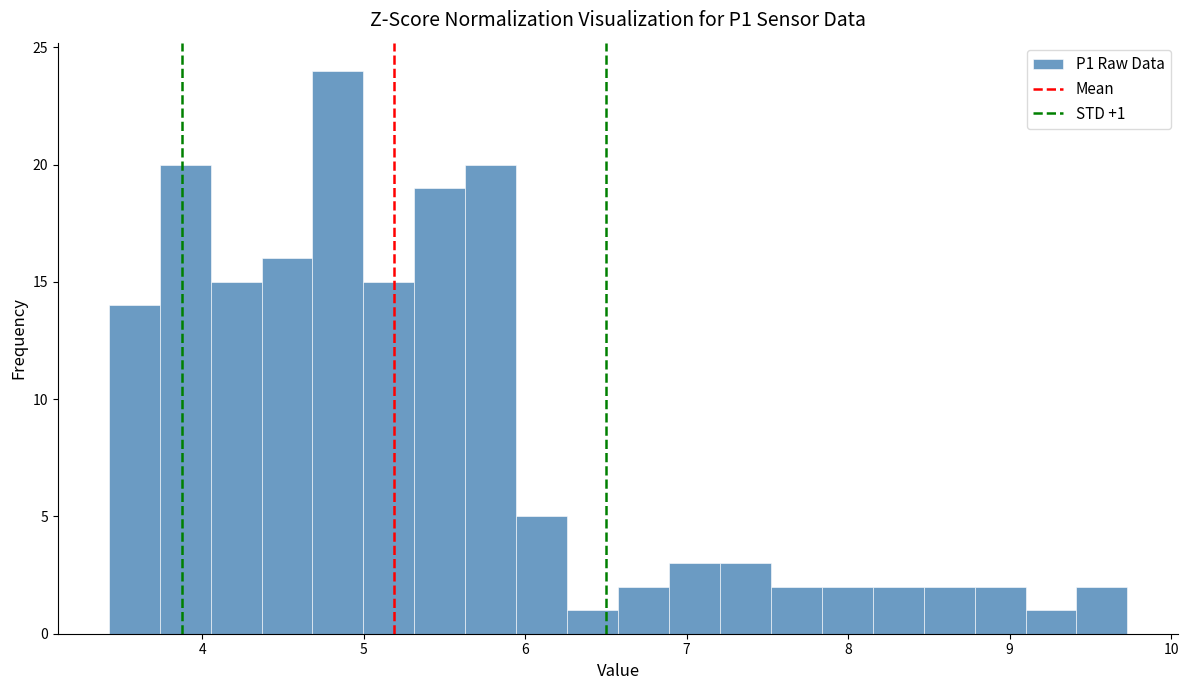

Around what value on the x-axis is the tallest bar? Give the approximate position of its centre, as read against the axis.

4.8